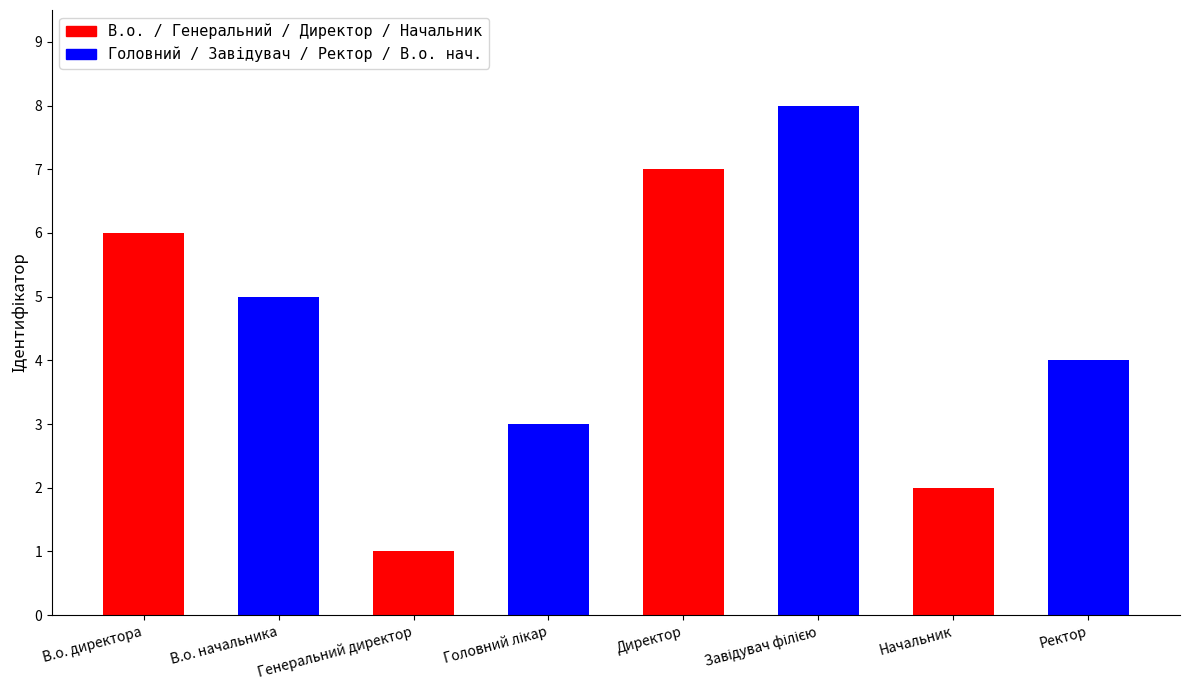

What is the change in value from Директор to Начальник?

-5